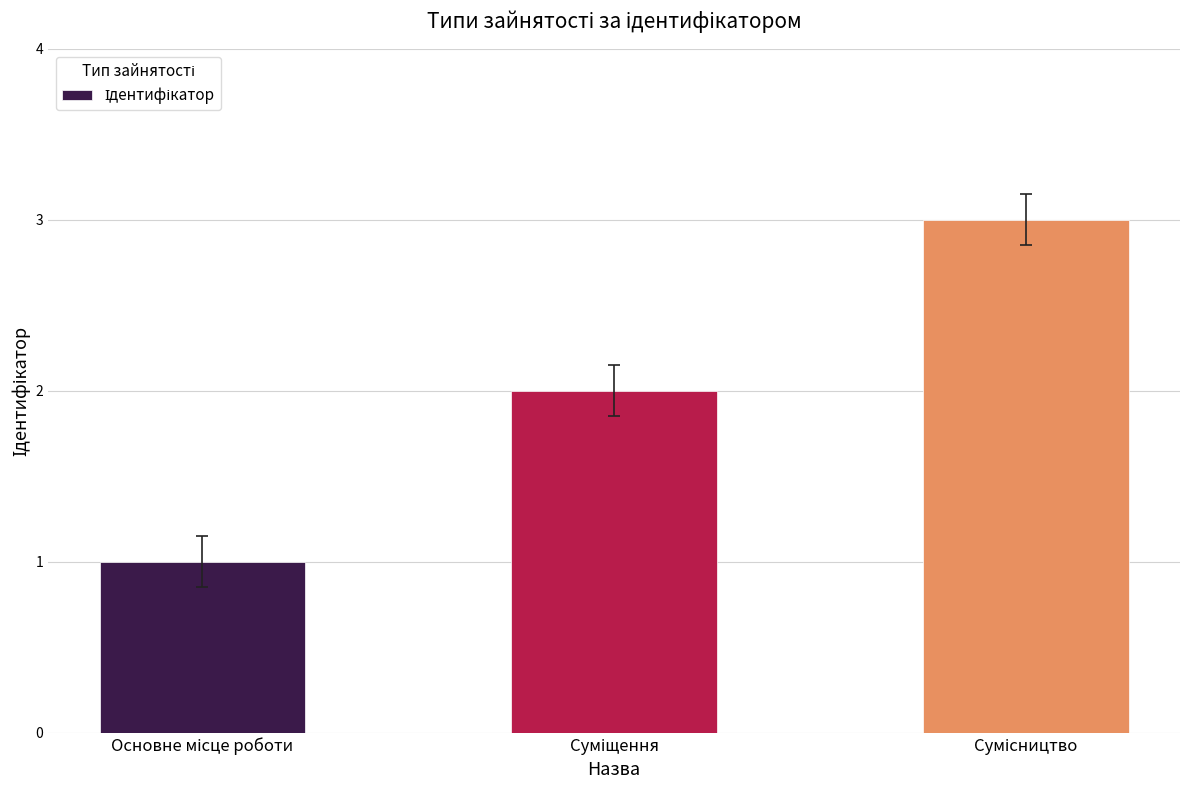

How many bars are there in total?

3